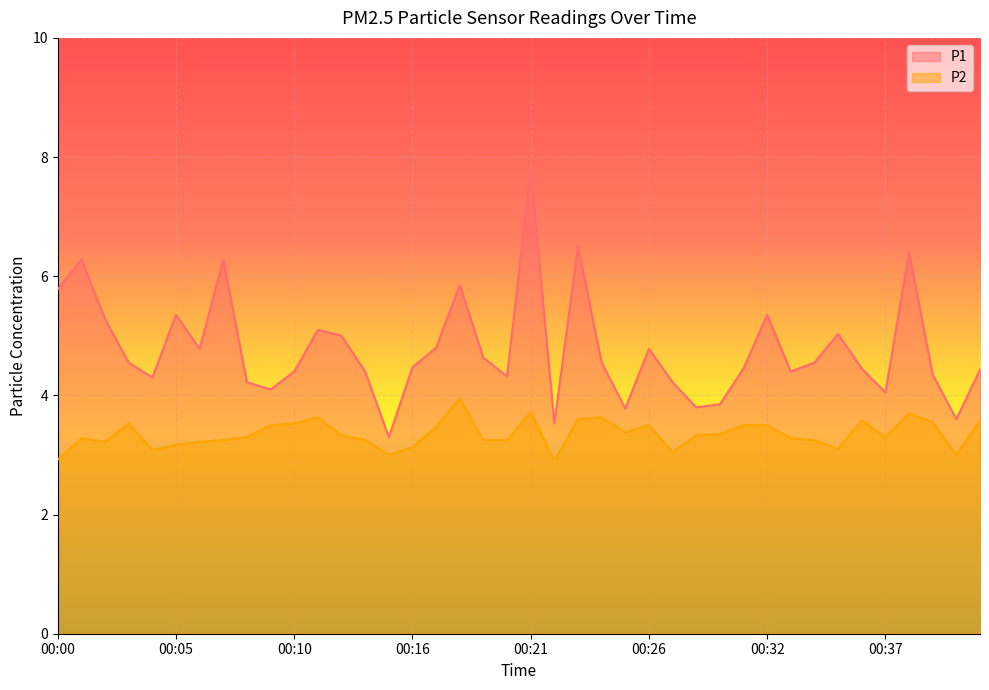

How many data points in P2 are above 3?

36